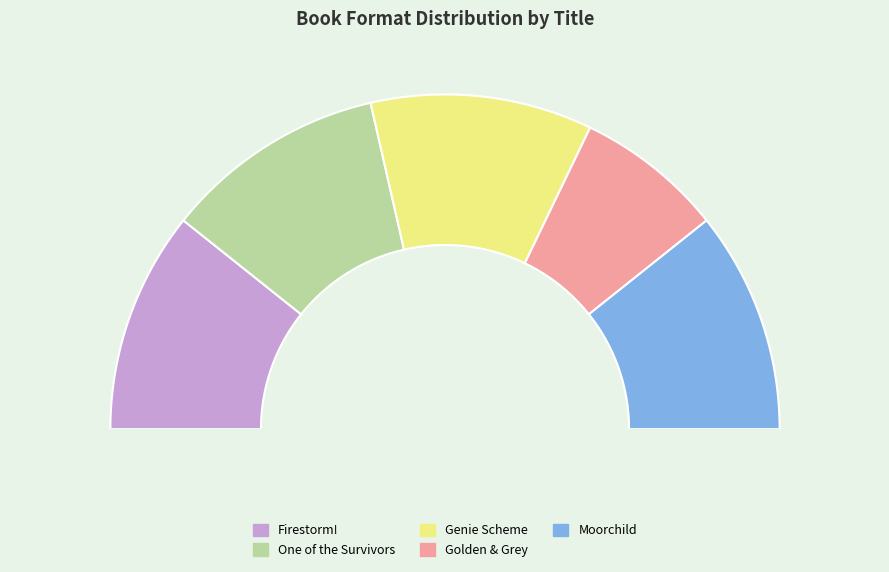

Which category has the smallest portion of the pie?

Golden & Grey: A Good Day for Haunting